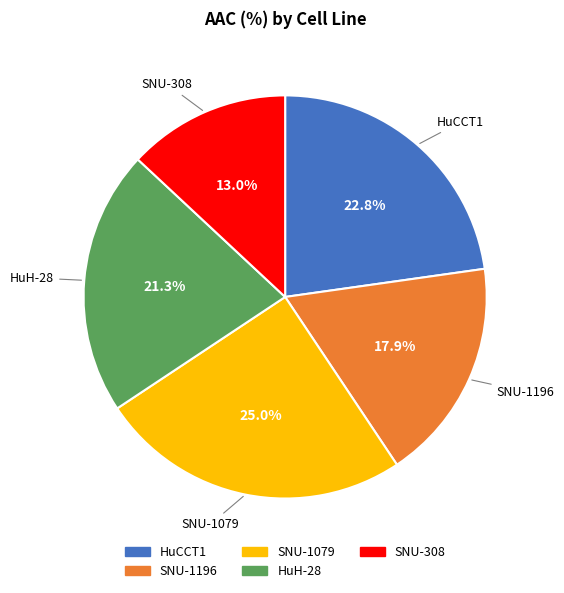

What is the total percentage of HuH-28 and SNU-1196?

39.2%